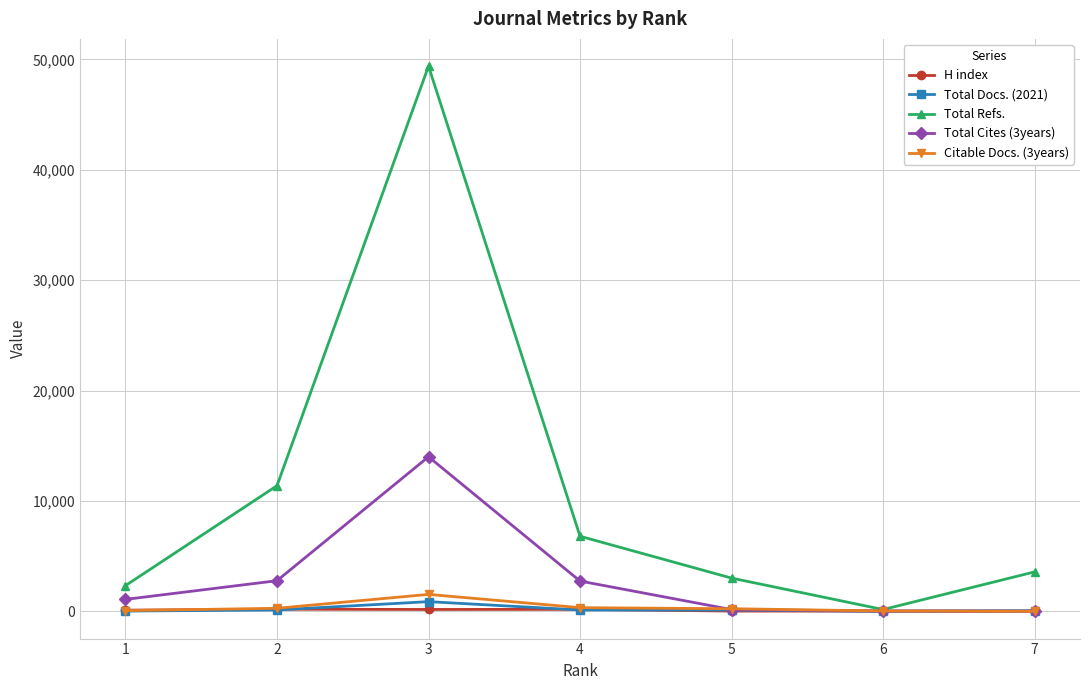

In Total Refs., how many points are lower than both neighbors (excluding endpoints)?

1